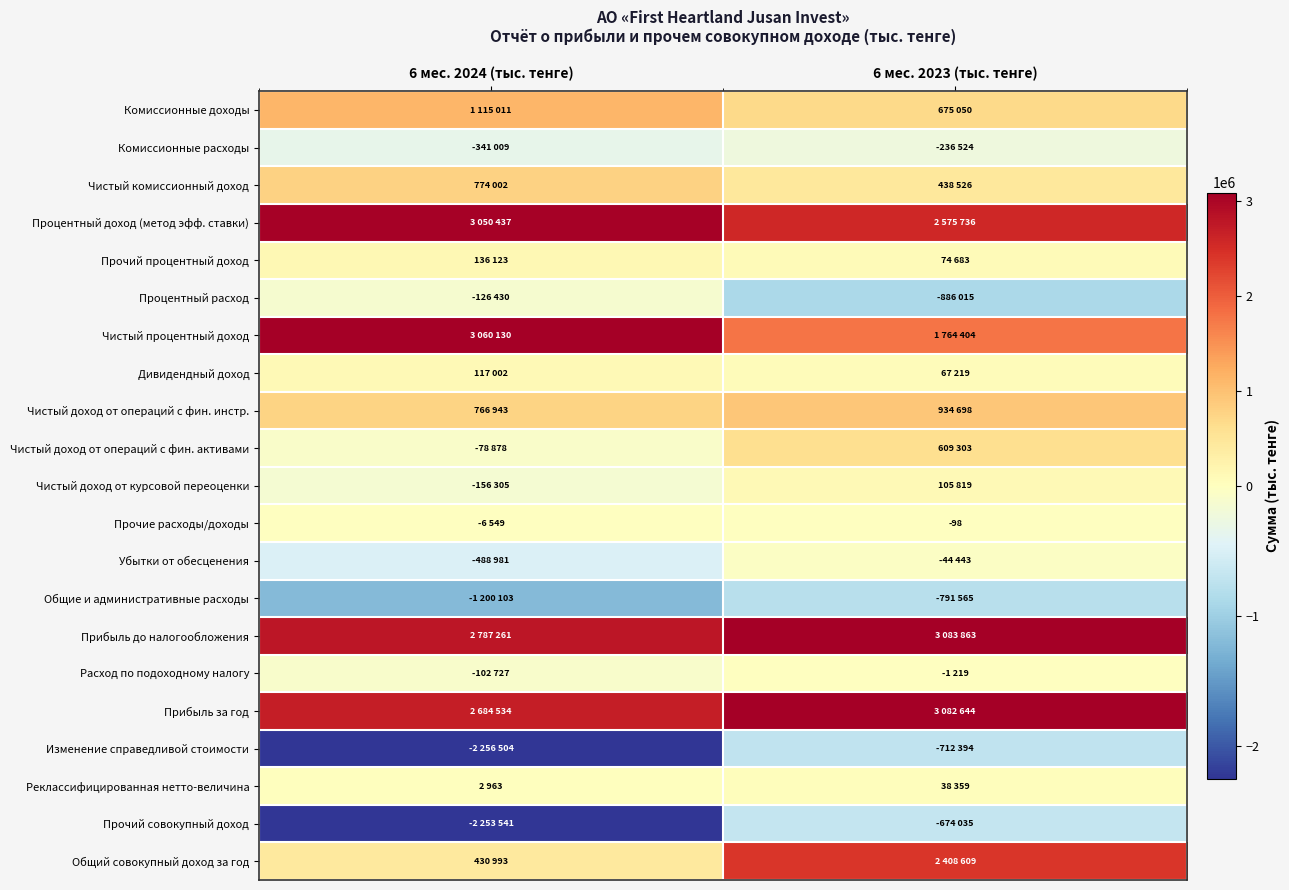

What is the average value of the Общий совокупный доход за год series?

1419801